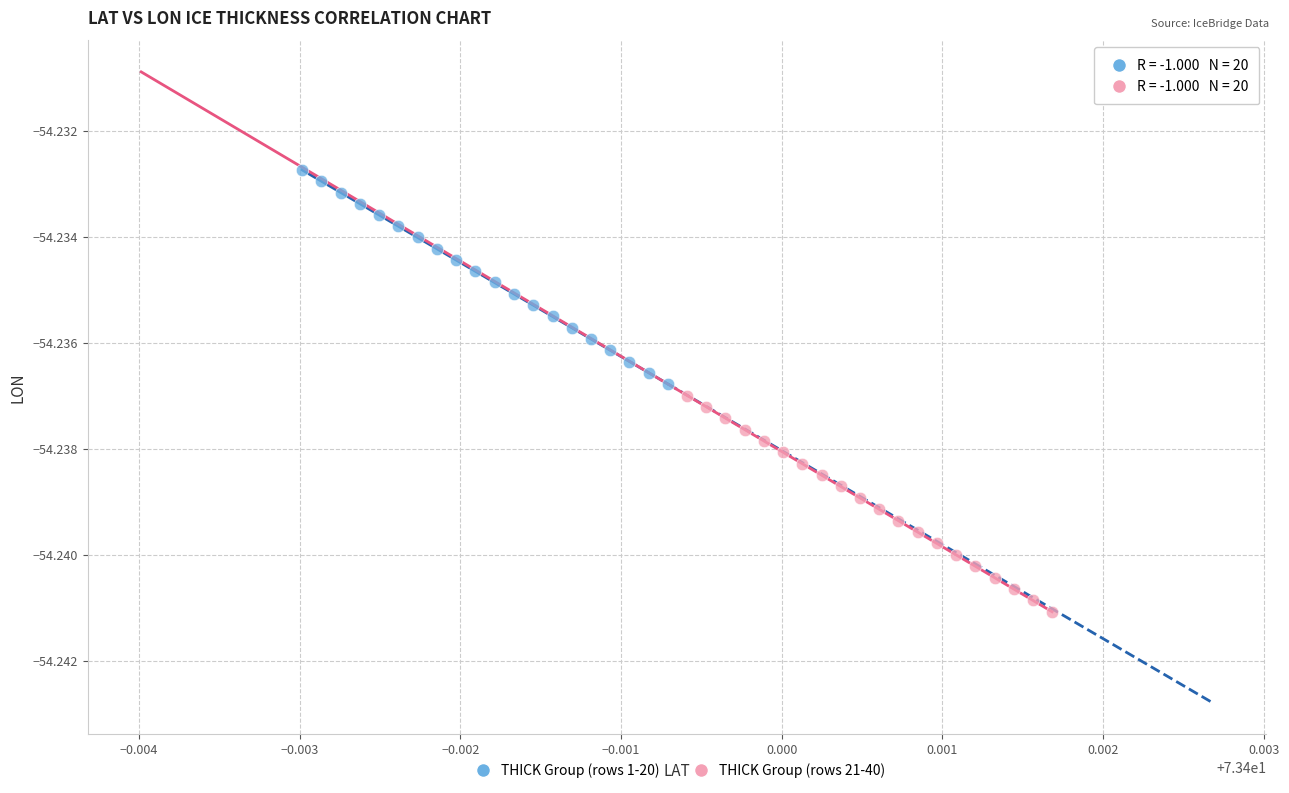

What are all the series names shown in the legend?

THICK Group (rows 1-20), THICK Group (rows 21-40)